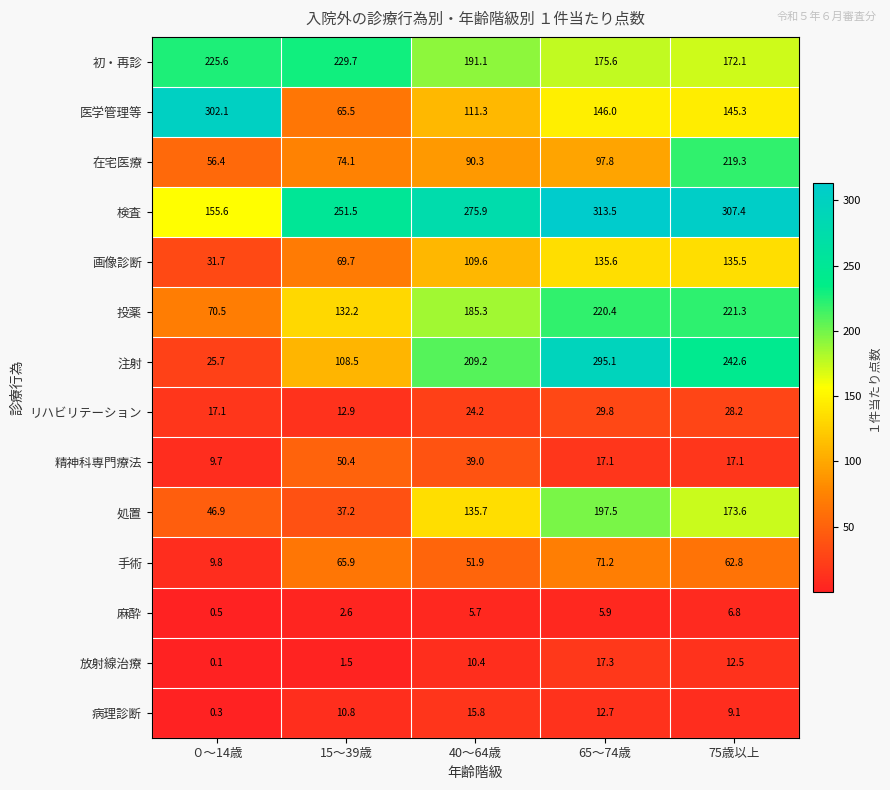

What is the spread (max minus min) of values at 65～74歳?

307.6